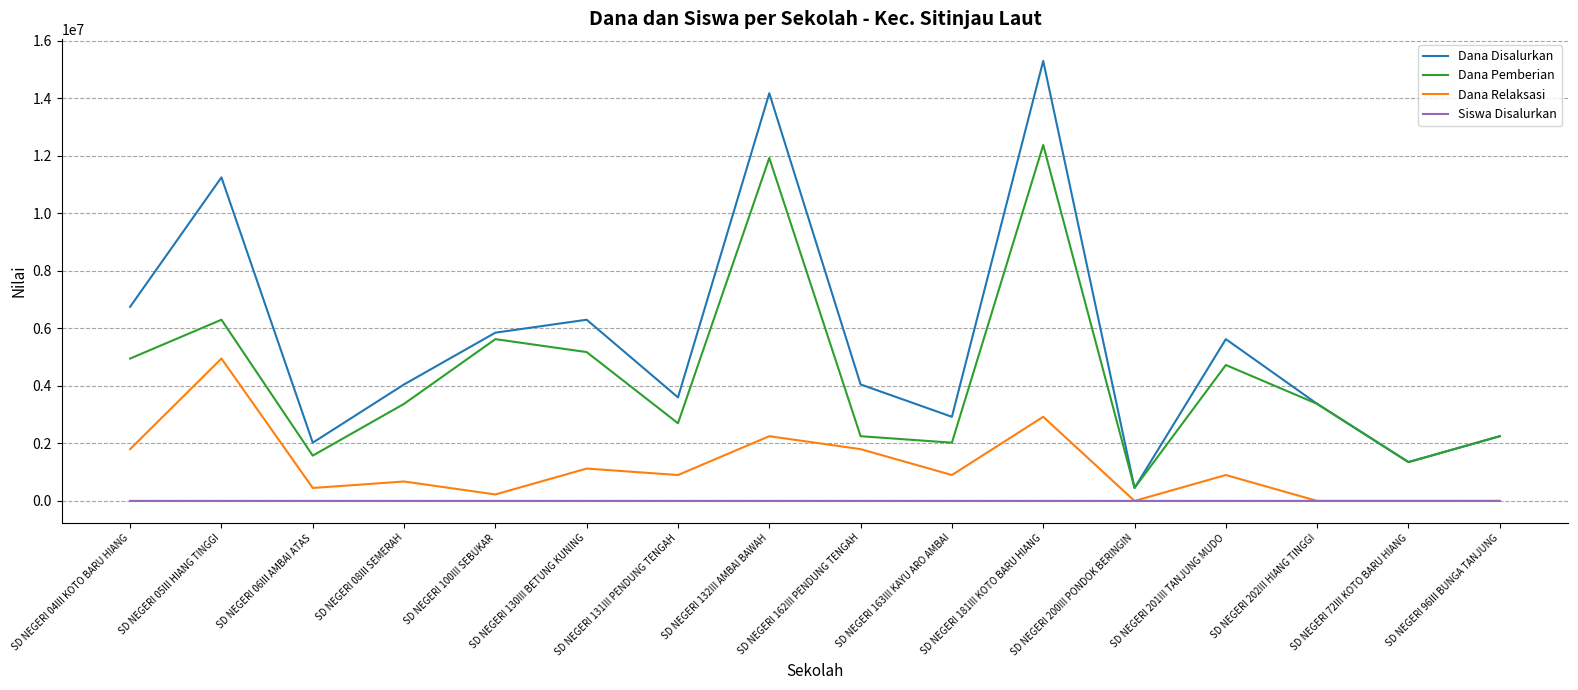

What is the difference between the highest and lowest values at SD NEGERI 100III SEBUKAR?

5849985